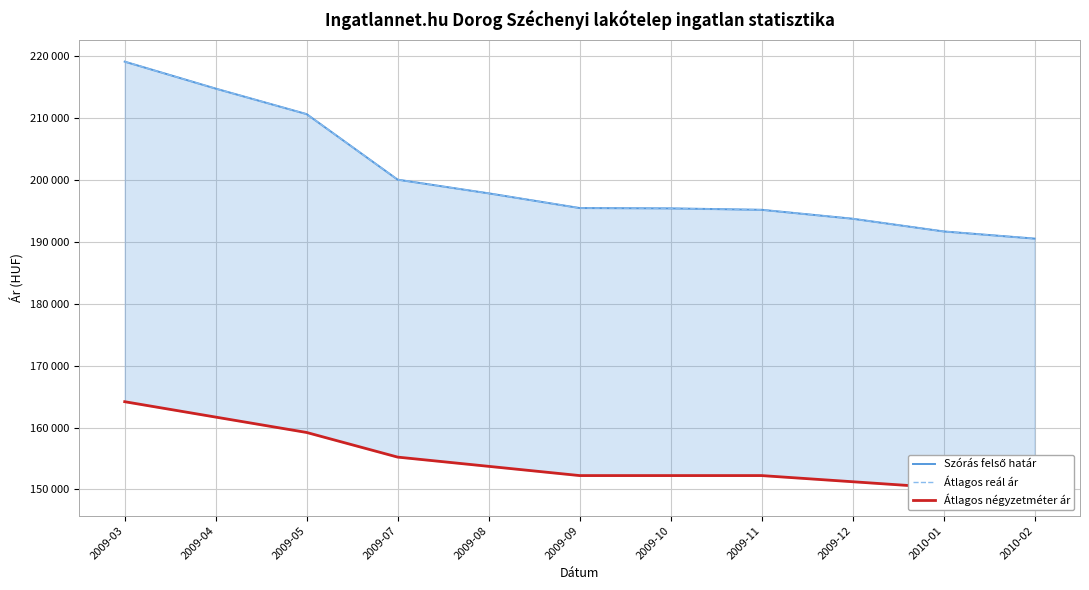

Which series reaches the minimum Y coordinate?

Átlagos négyzetméter ár